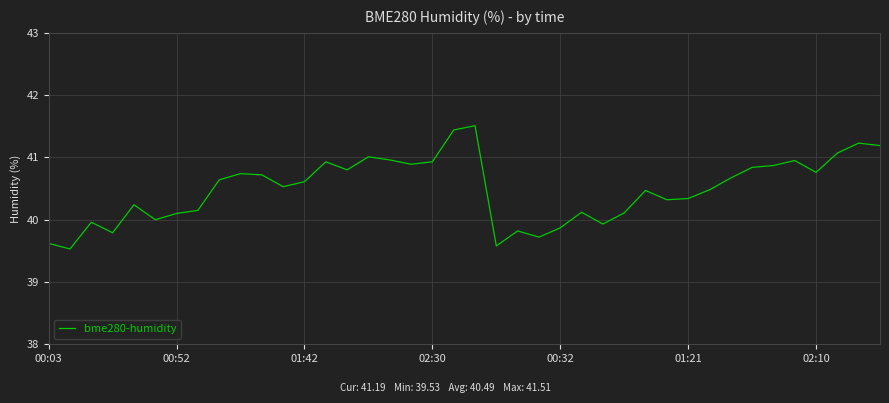

What is the maximum value shown in the chart?

41.5